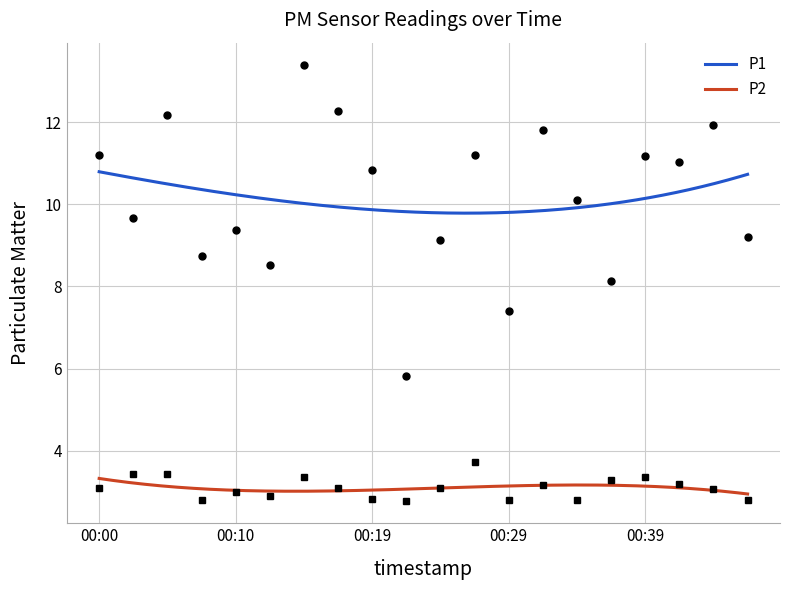

Does the chart display data point markers on the line(s)?

No